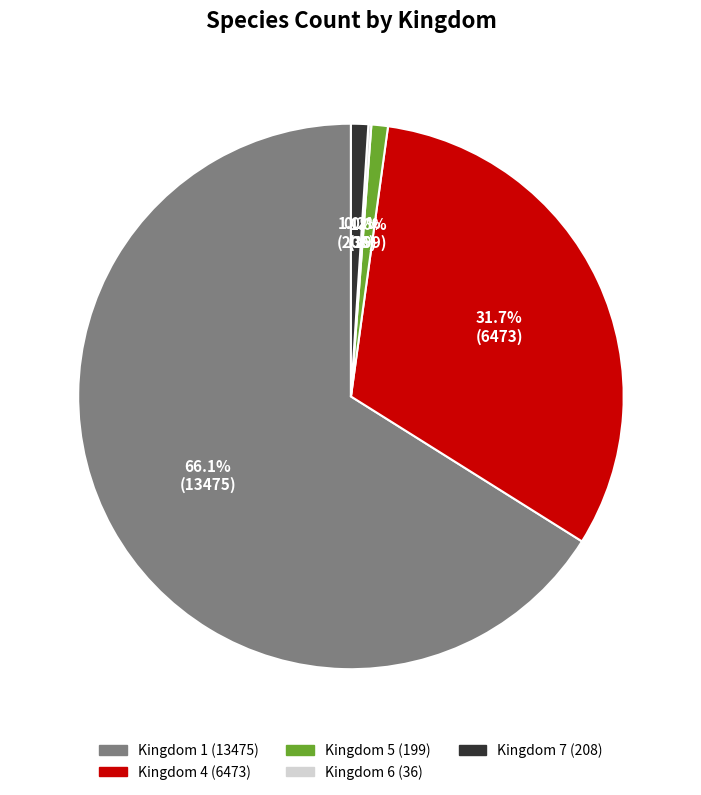

Is there a majority slice in this chart?

Yes